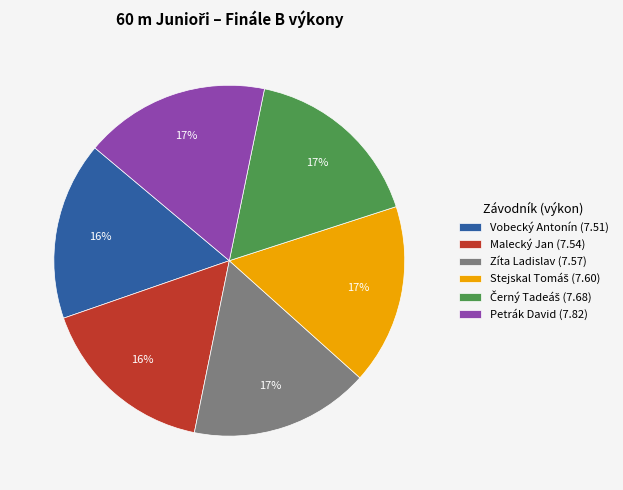

Does Vobecký Antonín represent more than half of the total?

No